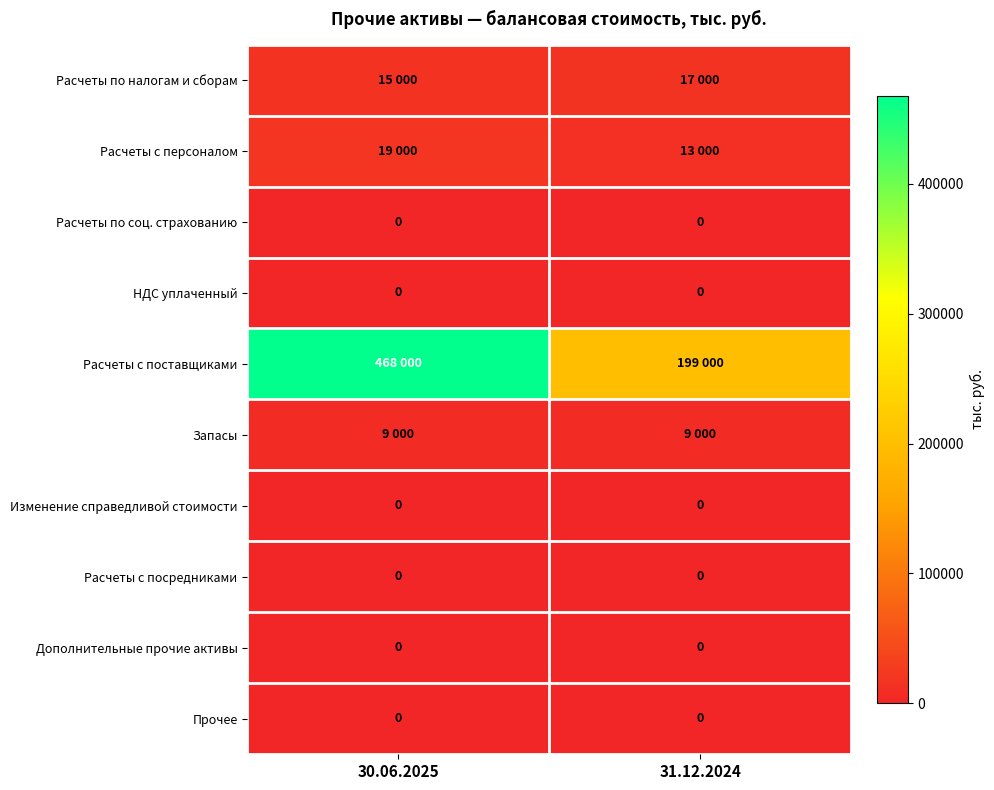

The value of Расчеты с посредниками at 30.06.2025 is 0. True or false?

True